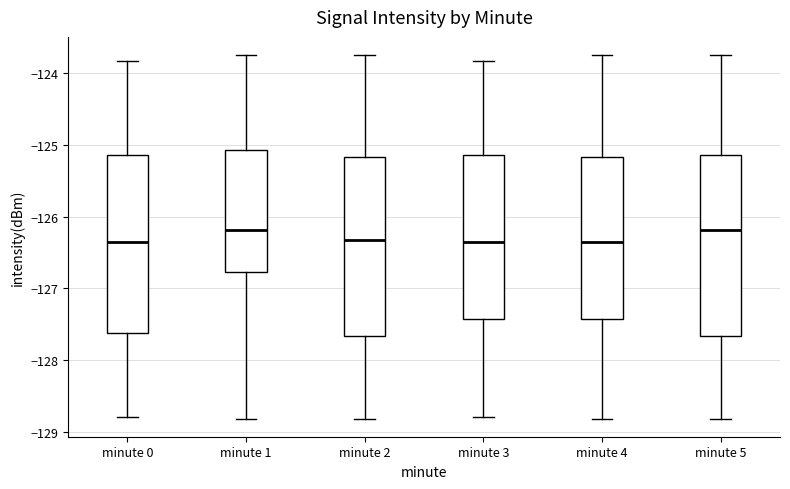

Reading left to right, transcribe this box plot: for each box, give where its median line is, the range the box spans, and where its two whiskers end, as read against the y-axis. The values are not printed on the chart, so give them approximately, as read against the axis.

minute 0: median -126.4, box -127.6 to -125.1, whiskers -128.8 to -123.8
minute 1: median -126.2, box -126.8 to -125.1, whiskers -128.8 to -123.8
minute 2: median -126.3, box -127.7 to -125.2, whiskers -128.8 to -123.8
minute 3: median -126.4, box -127.4 to -125.1, whiskers -128.8 to -123.8
minute 4: median -126.4, box -127.4 to -125.2, whiskers -128.8 to -123.8
minute 5: median -126.2, box -127.7 to -125.1, whiskers -128.8 to -123.8